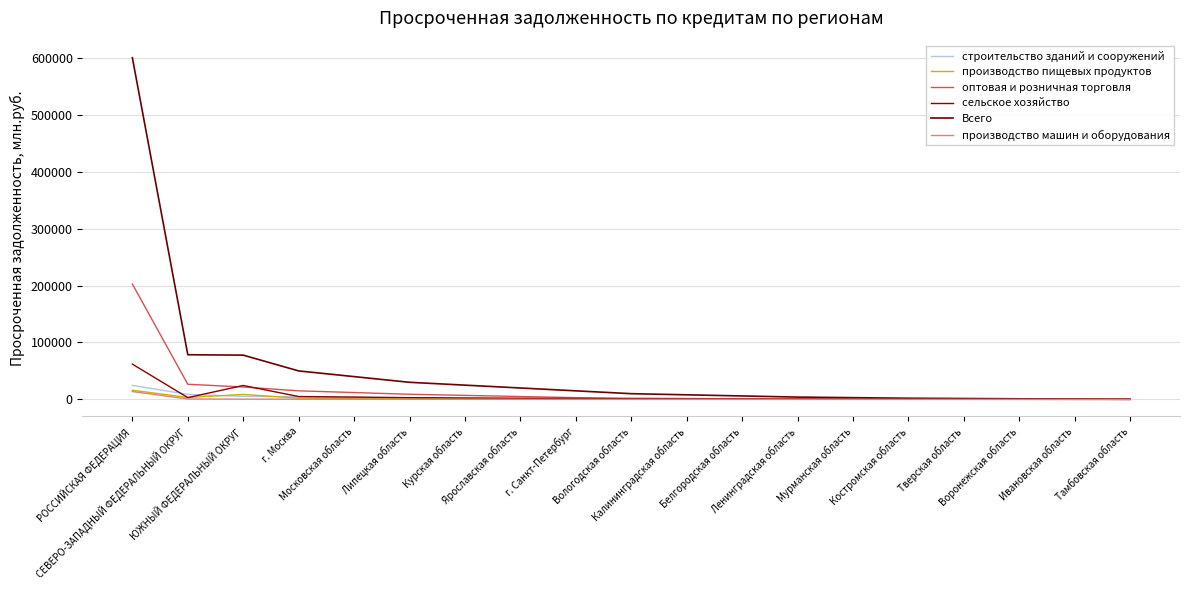

What is the label of the 15th point from the left?

Костромская область